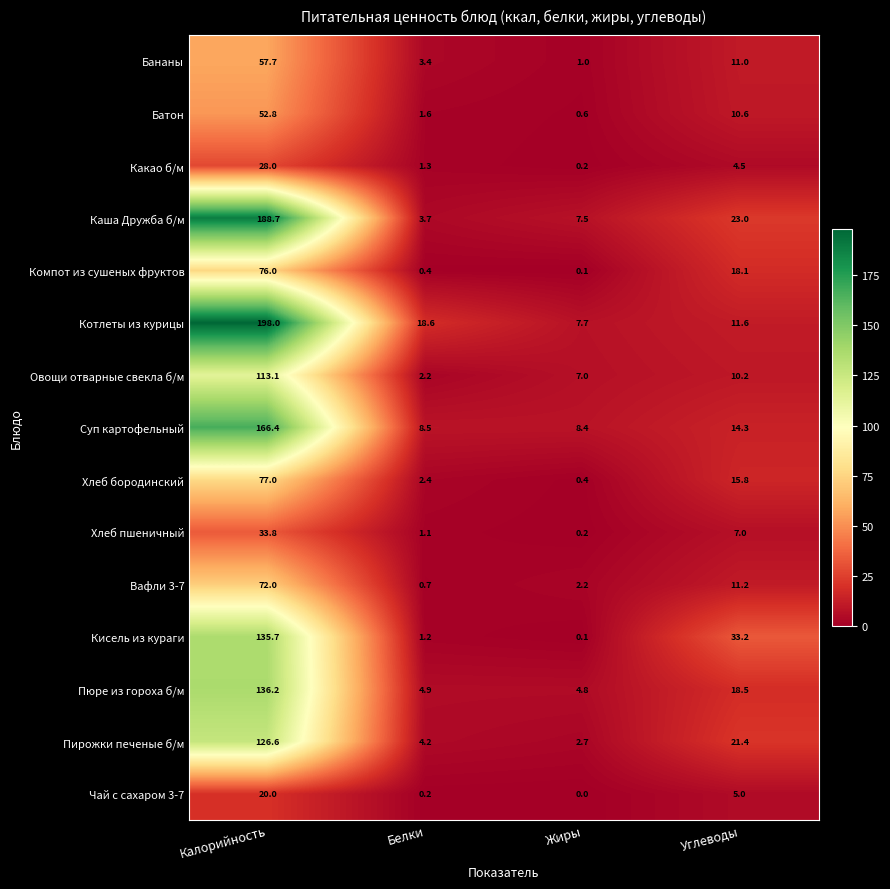

What is the difference between the second highest and minimum values in the Кисель из кураги series?

33.1